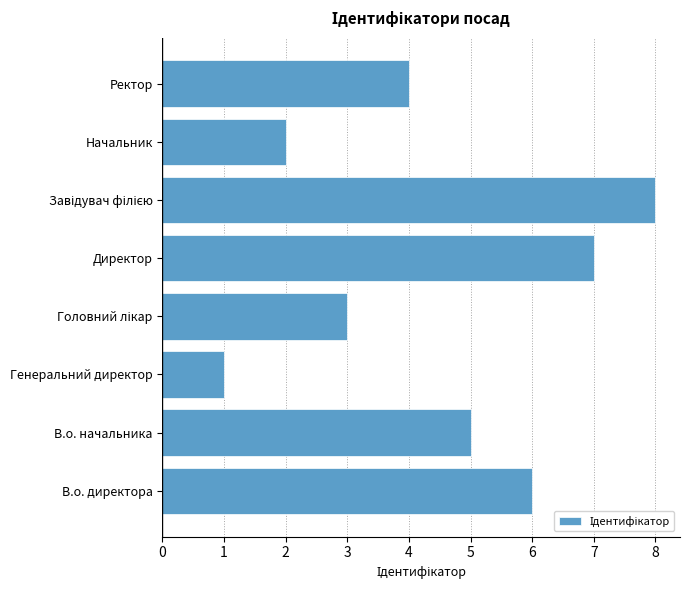

The value at В.о. начальника is 5. True or false?

True